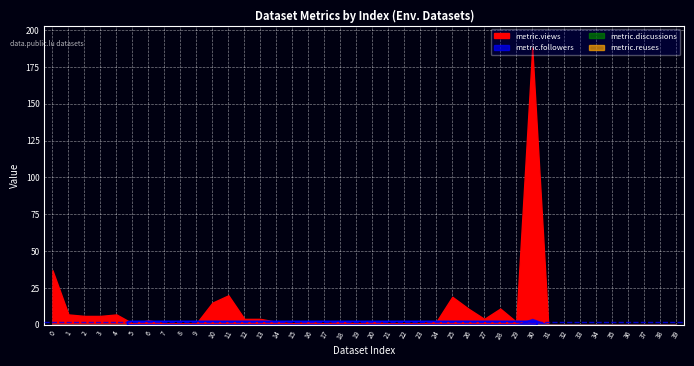

Rank the categories by metric.discussions value from lowest to highest.

1, 2, 2, 2, 2, 2, 2, 2, 2, 2, 2, 13, 16, 2, 2, 2, 2, 2, 2, 2, 2, 2, 2, 2, 2, 2, 2, 2, 2, 2, 1, 2, 2, 2, 2, 2, 2, 2, 2, 2